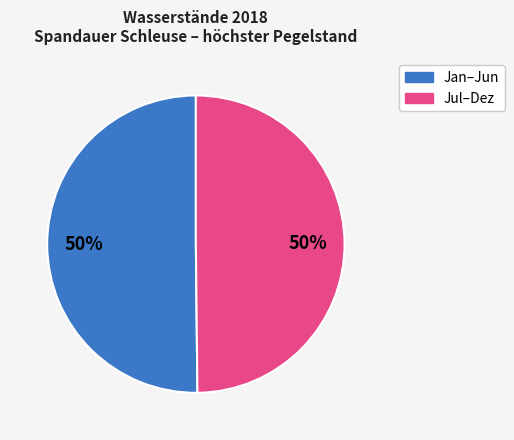

To the nearest percent, what is the average slice percentage?

50%